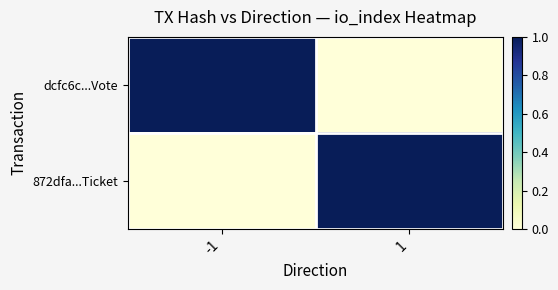

How many data points does each series have?

2